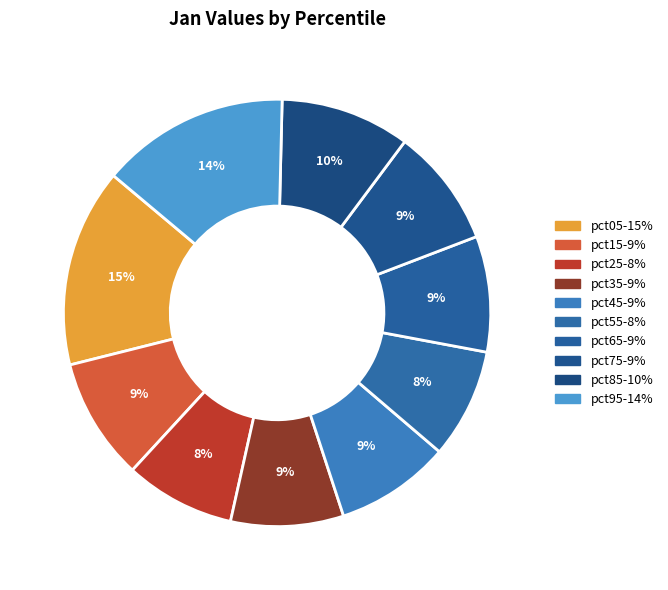

To the nearest percent, what portion does pct65 represent?

9%